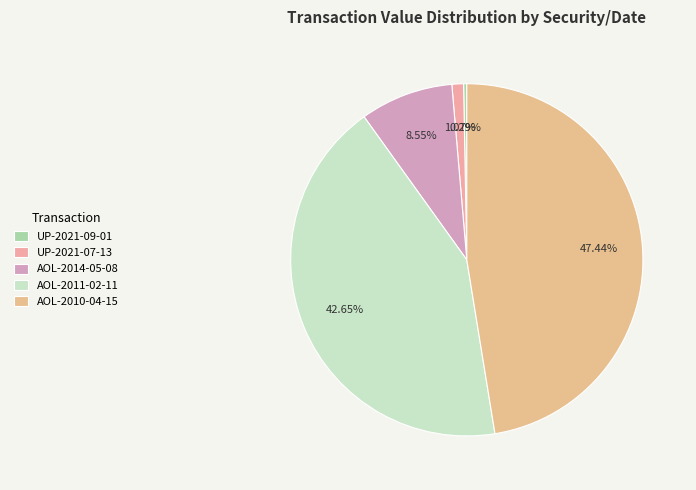

To the nearest percent, what percentage of the pie is AOL-2010-04-15?

47%